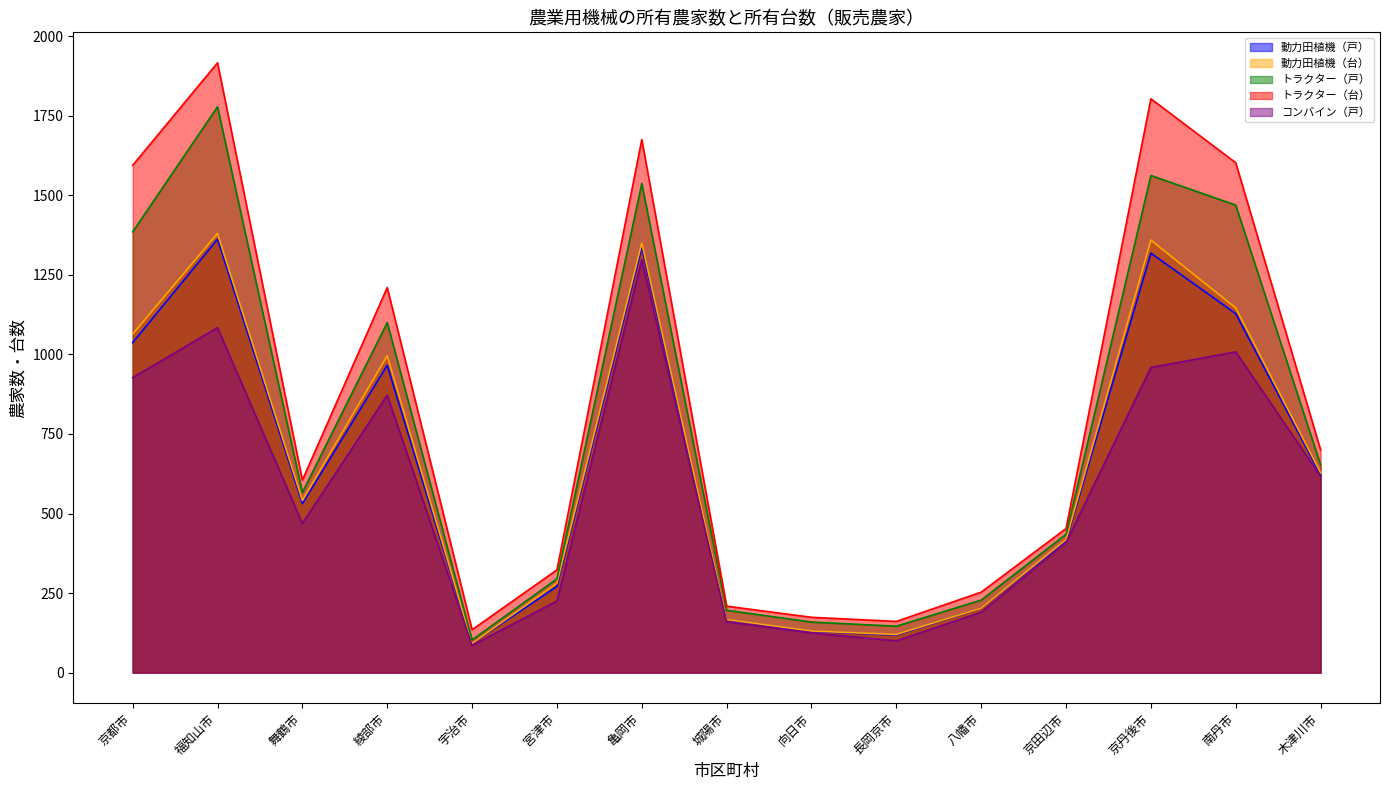

Which category has the lowest value across all series?

宇治市